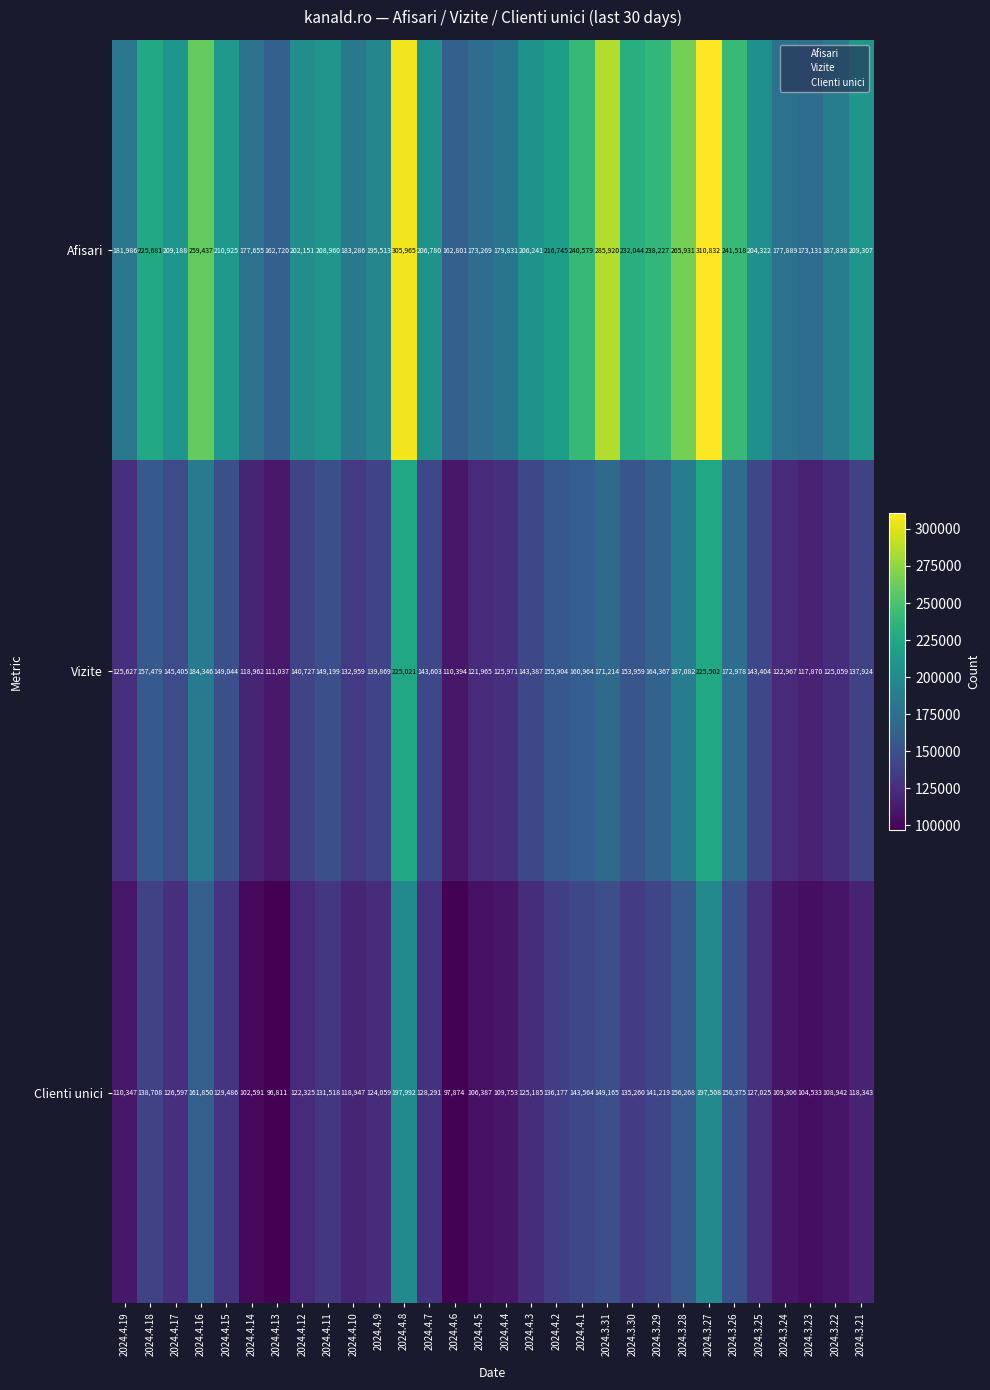

True or false: Afisari has a value of 240579 at 2024.4.1.

True